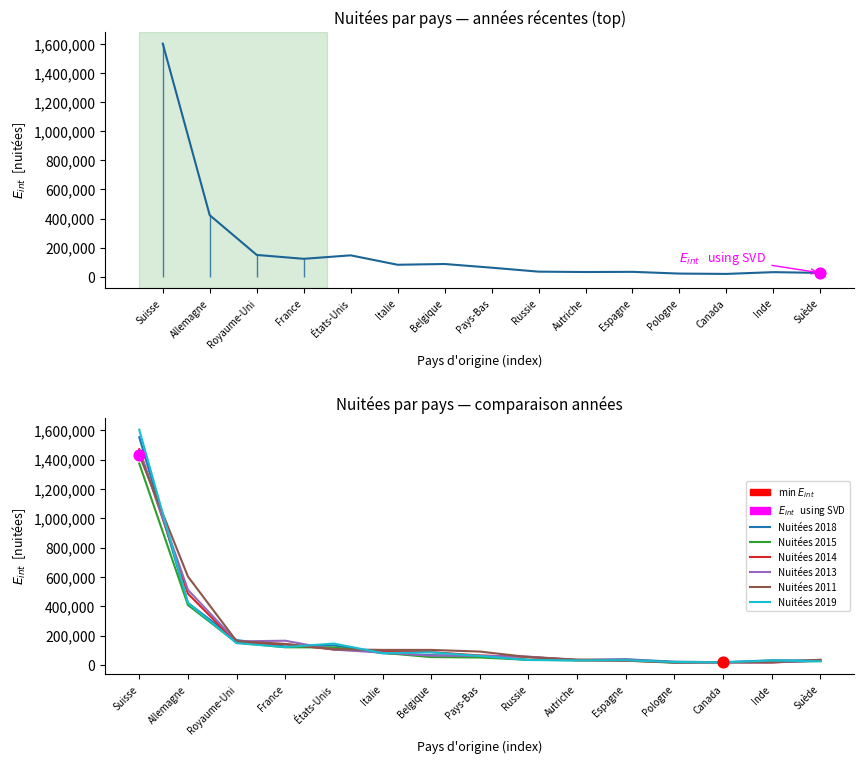

Is the value of Nuitées 2014 at Suède greater than the value of Nuitées 2018 at Allemagne?

No